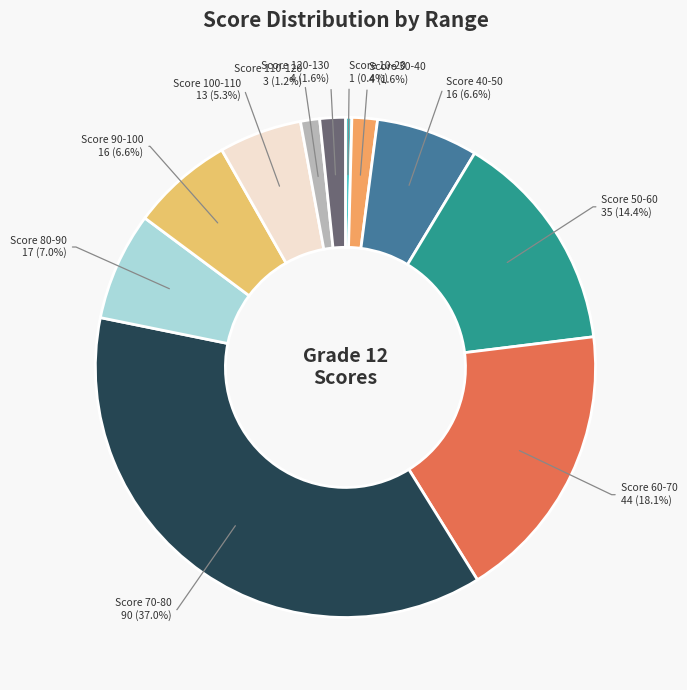

How many segments does this pie chart have?

11